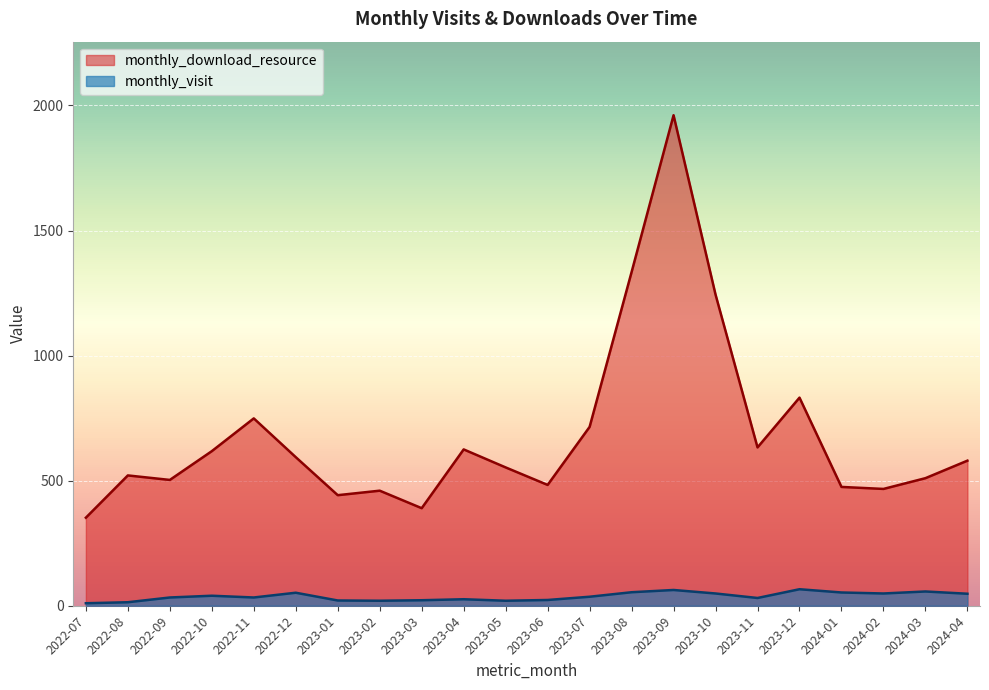

Between 2023-09 and 2023-01, which is larger?

2023-09